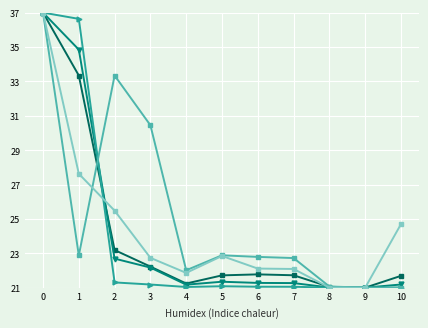

What is the total value across all series at 1?

155.3